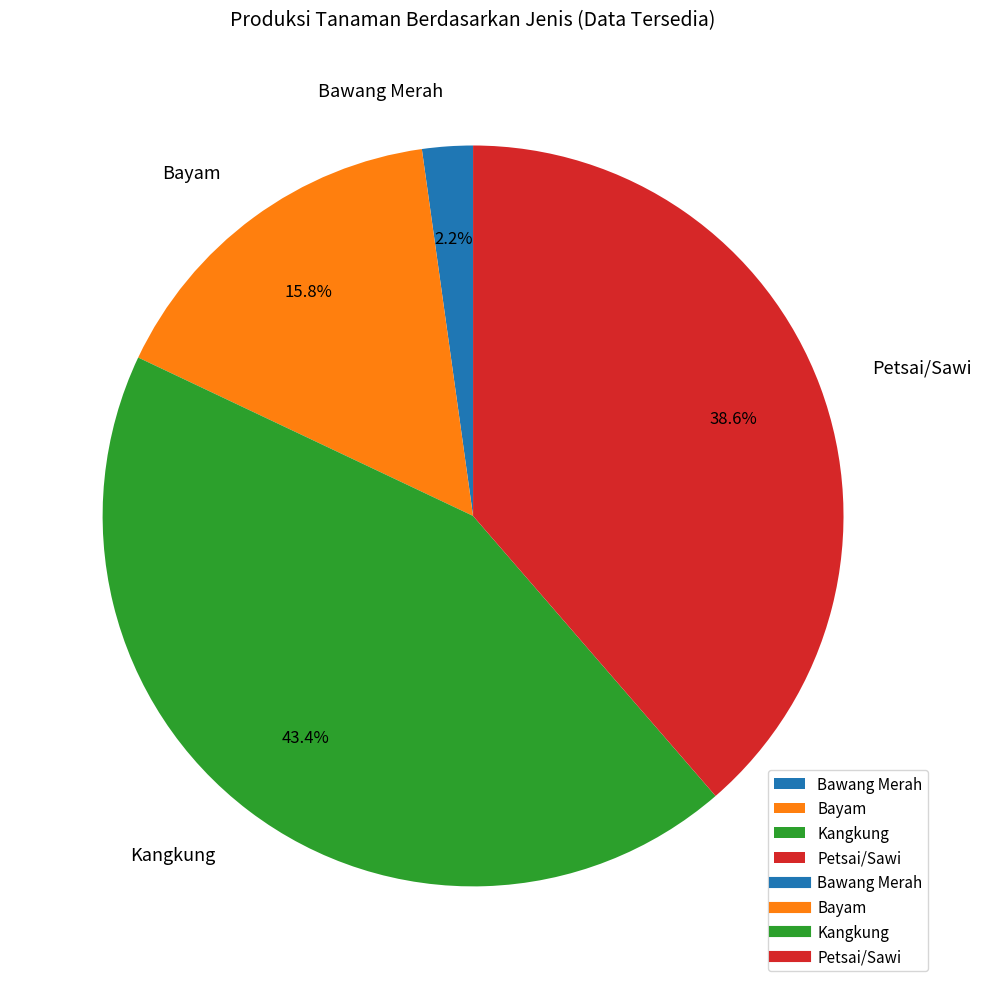

What percentage is NOT represented by Bawang Merah?

97.8%